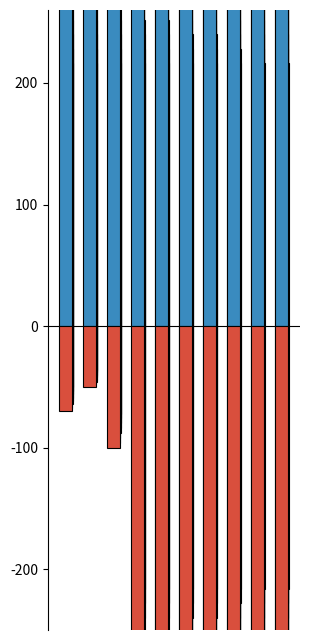

How many bars are there in total?

20